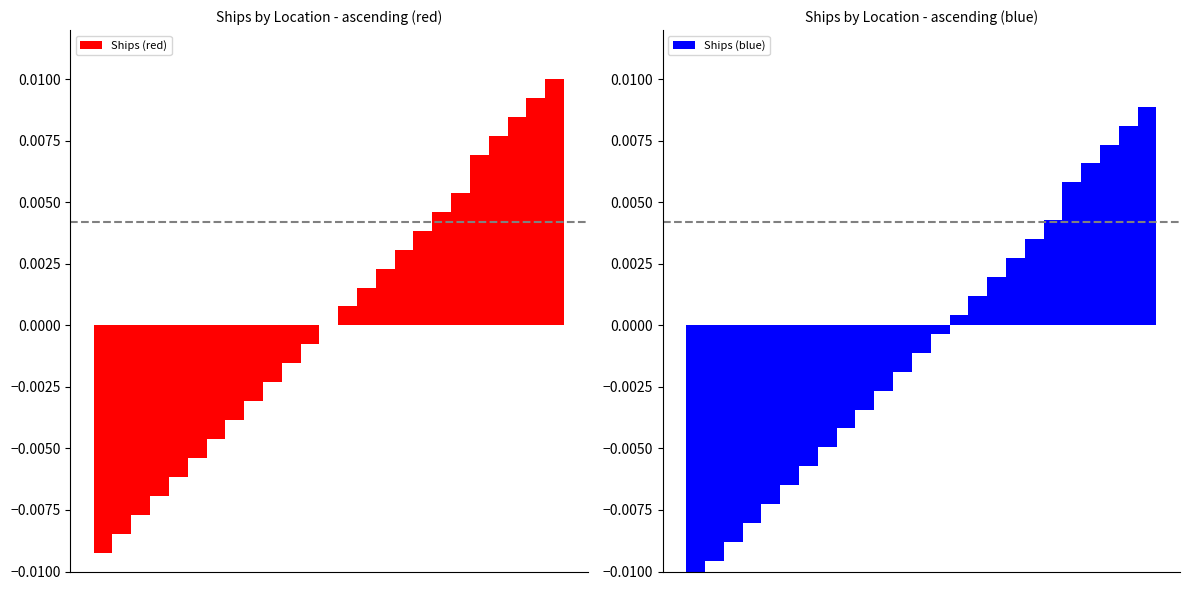

How many distinct data groups are displayed?

2